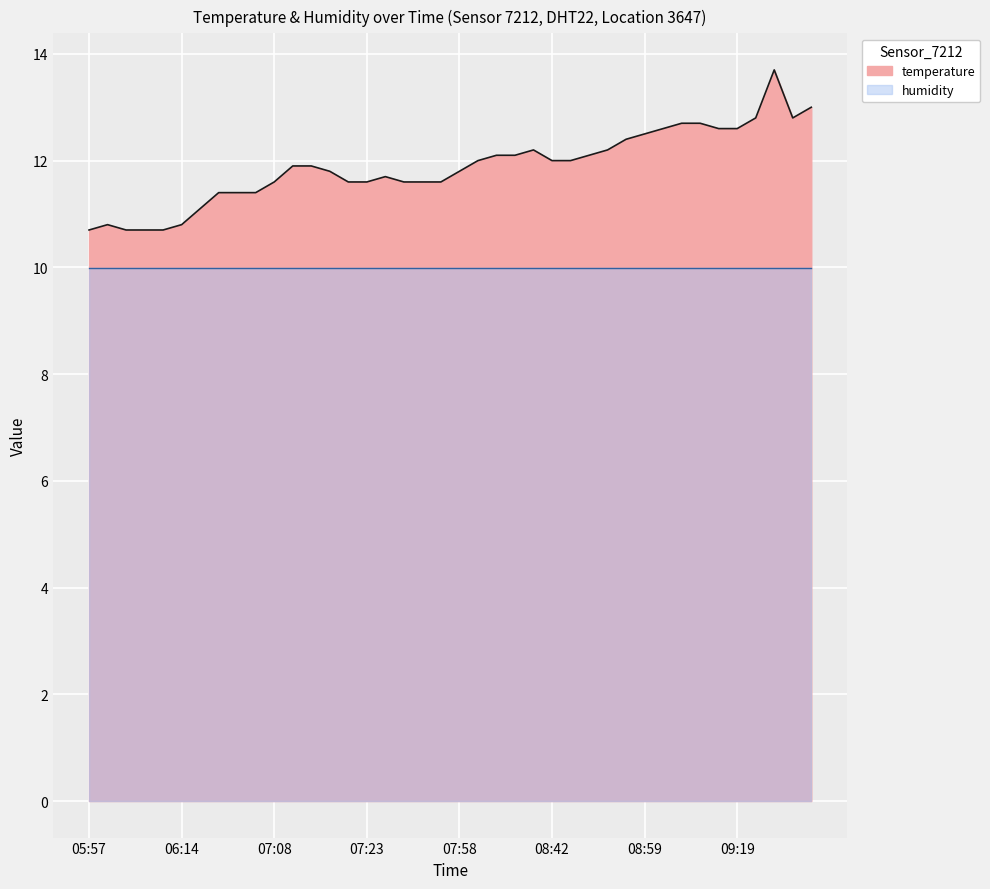

Reading left to right, what are all the values shown in this chart?

05:57=10.7	06:00=10.8	06:05=10.7	06:07=10.7	06:09=10.7	06:14=10.8	06:32=11.1	06:46=11.4	06:49=11.4	07:06=11.4	07:08=11.6	07:13=11.9	07:16=11.9	07:18=11.8	07:21=11.6	07:23=11.6	07:26=11.7	07:33=11.6	07:35=11.6	07:40=11.6	07:58=11.8	08:15=12.0	08:30=12.1	08:32=12.1	08:37=12.2	08:42=12.0	08:44=12.0	08:47=12.1	08:49=12.2	08:54=12.4	08:59=12.5	09:04=12.6	09:07=12.7	09:12=12.7	09:14=12.6	09:19=12.6	09:24=12.8	09:26=13.7	09:29=12.8	09:31=13.0